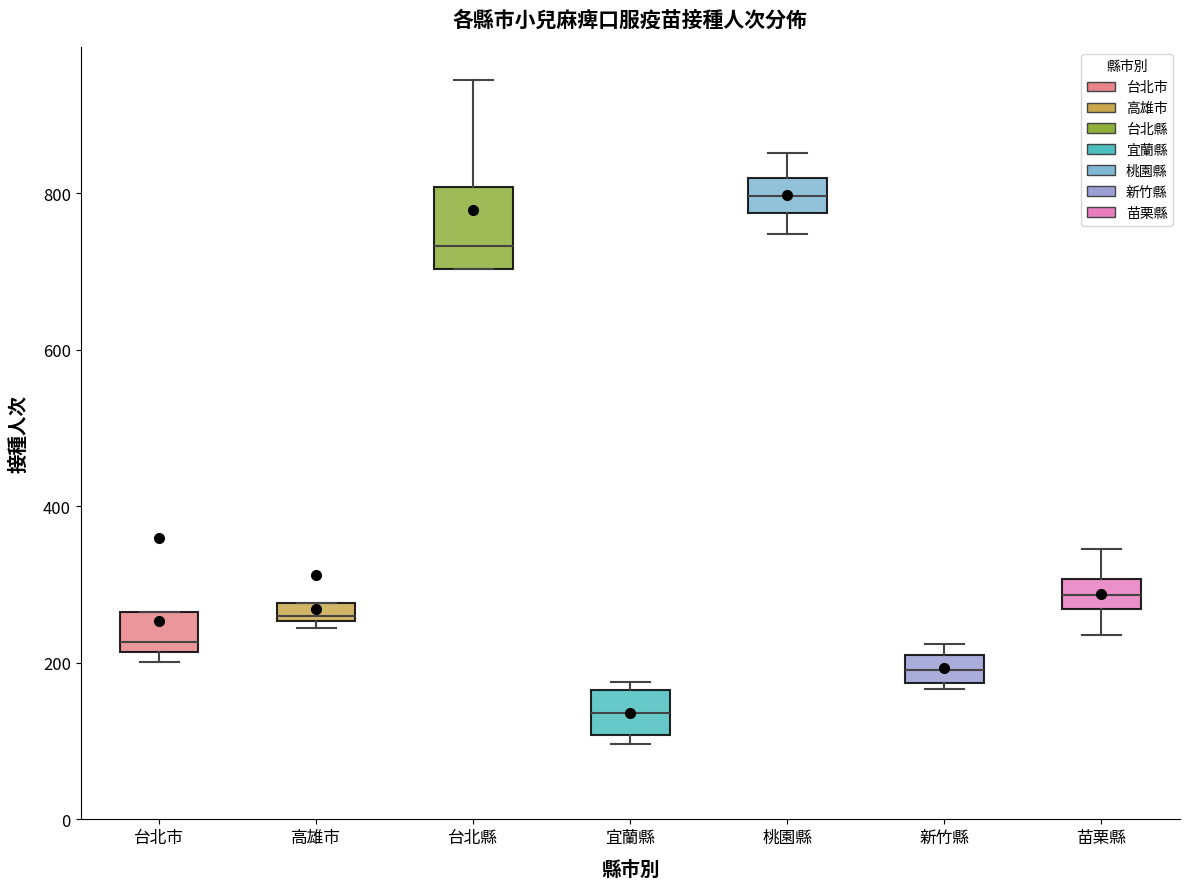

Where does the upper whisker of the box for 苗栗縣 end on the y-axis? The values are not printed on the chart, so give them approximately, as read against the axis.

340